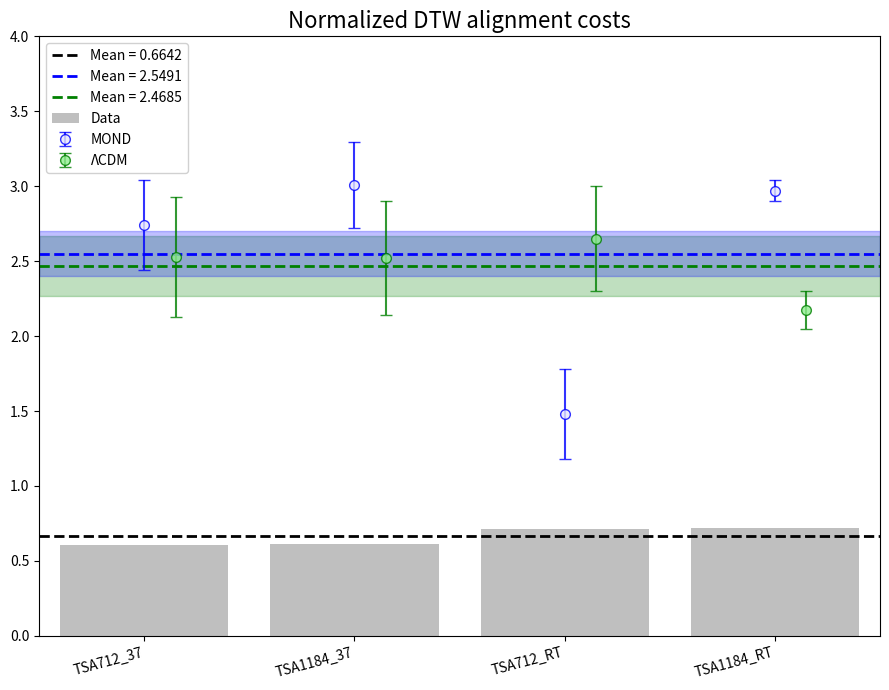

What is the sum of all values?

2.7